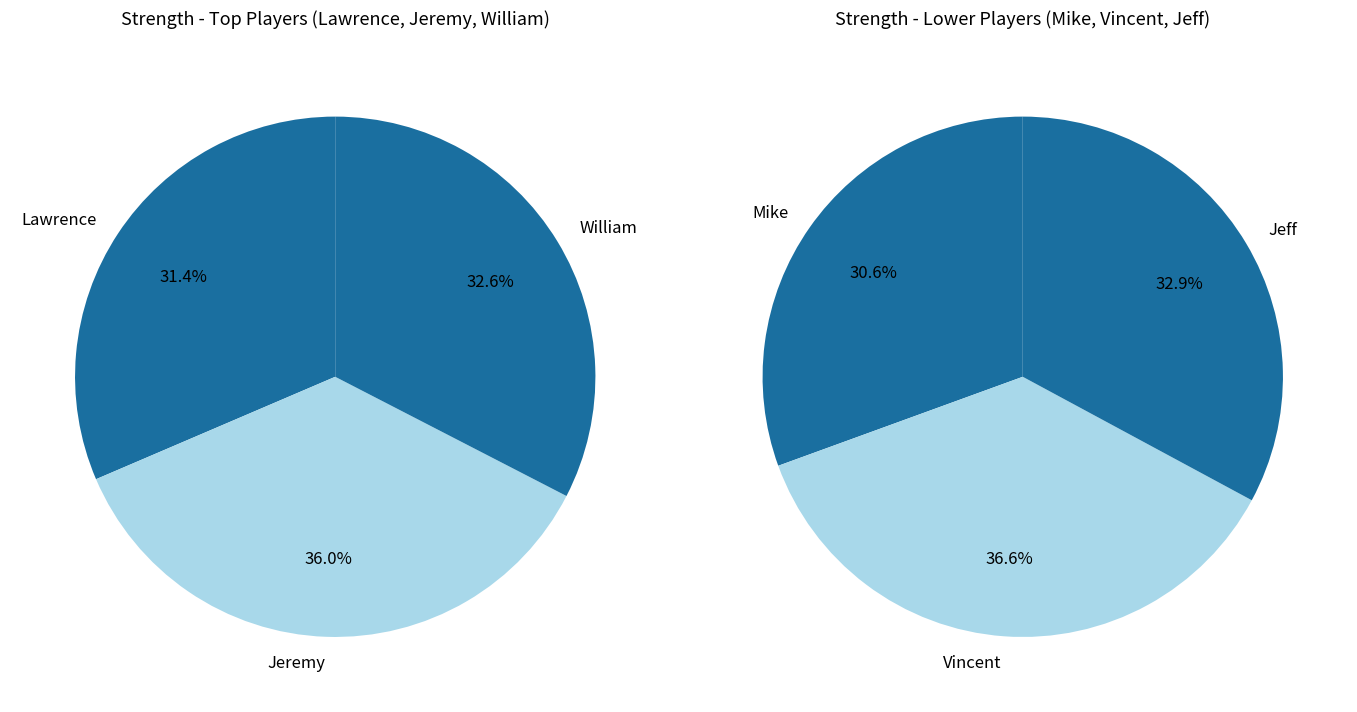

How many slices are in this pie chart?

6